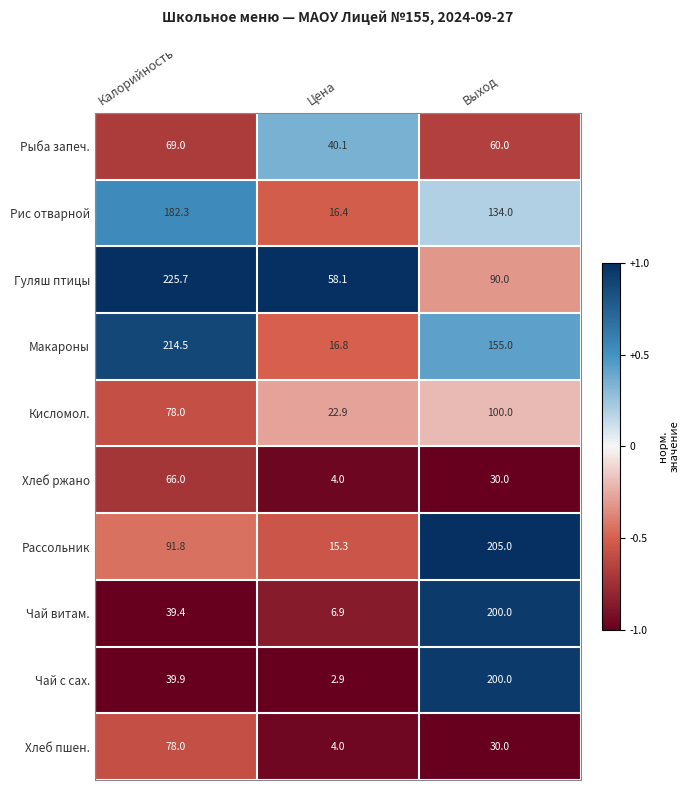

Which series has the widest spread of values?

Макароны